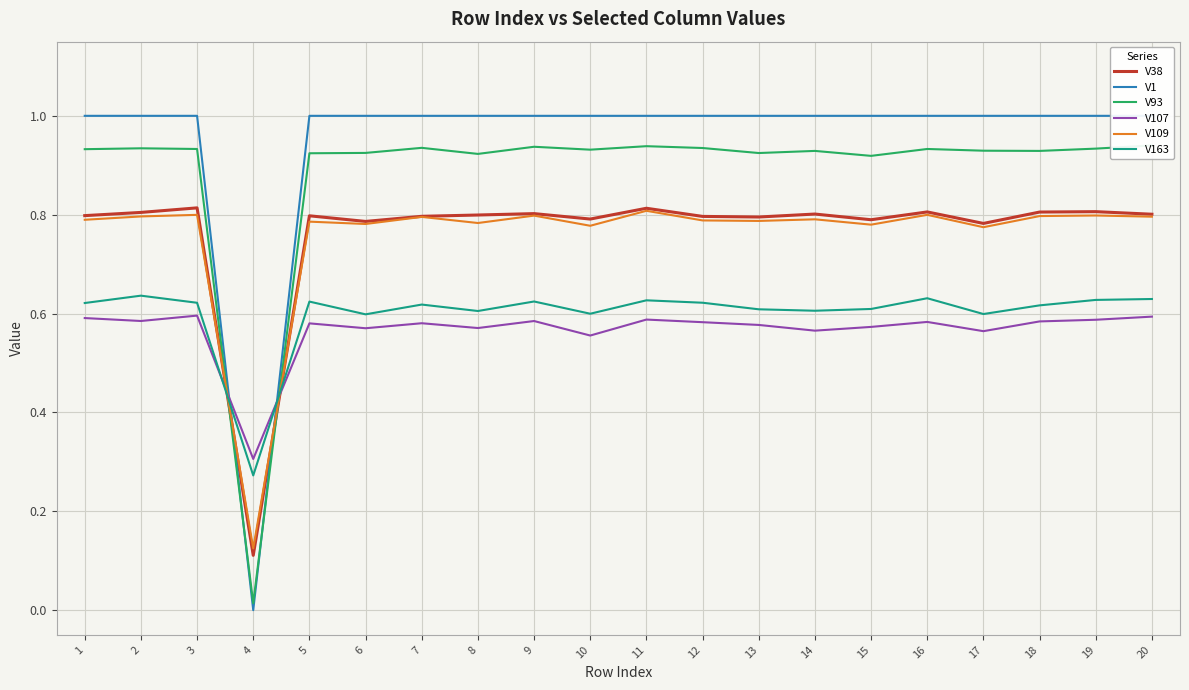

Count the number of data series in this chart.

6